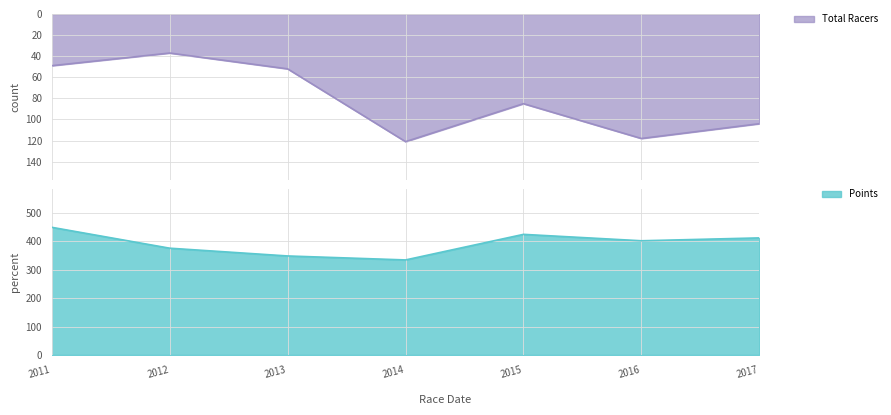

Where is Points nearest to the value 391?

2016